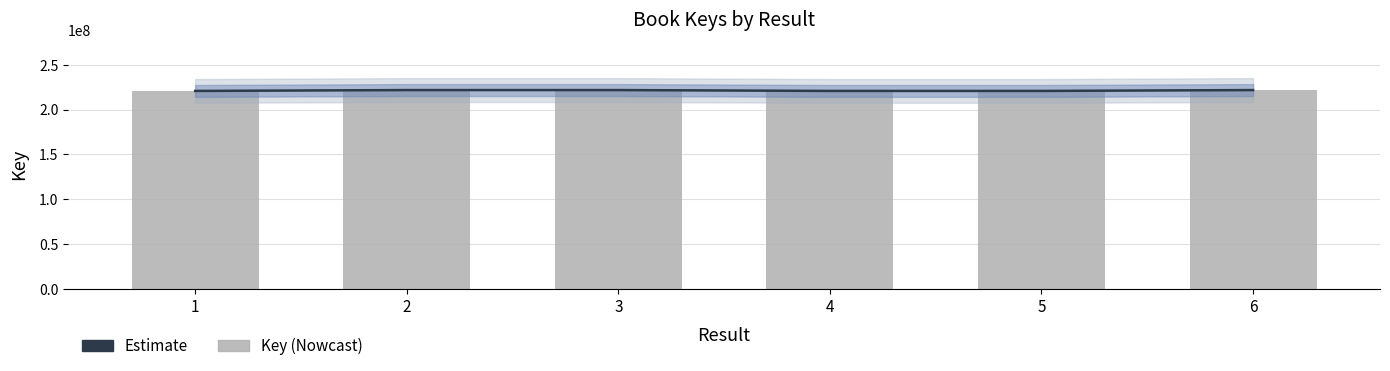

Rank the series by their average value, from lowest to highest.

Key, Estimate